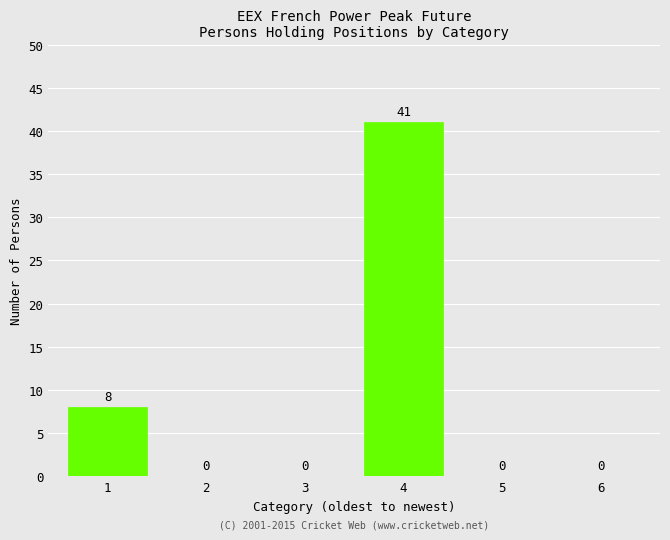

Reading right to left, list all the values displayed in this chart.

6=0	5=0	4=41	3=0	2=0	1=8